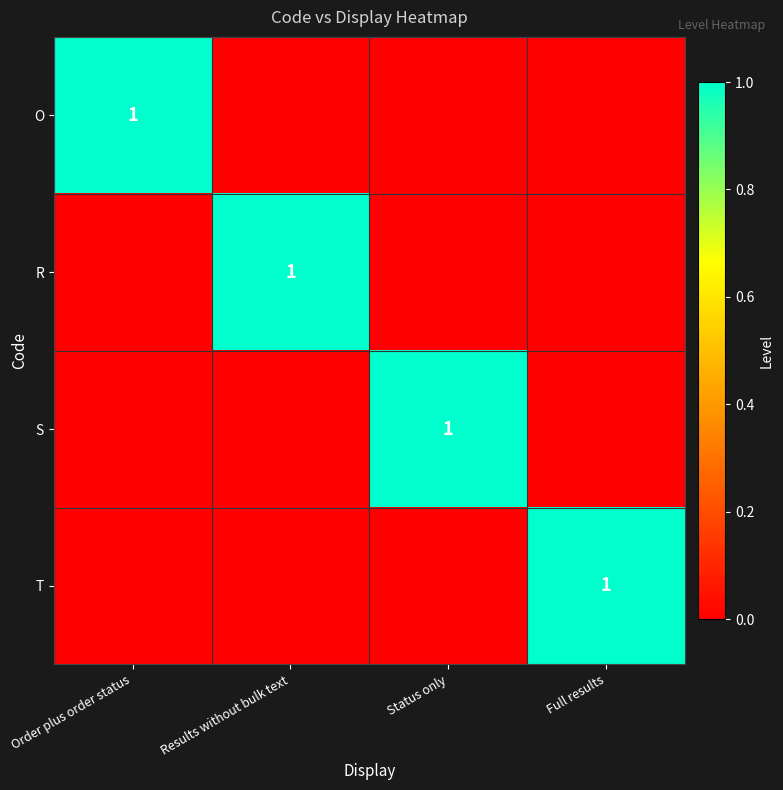

The T series shows 0 at Full results. True or false?

False